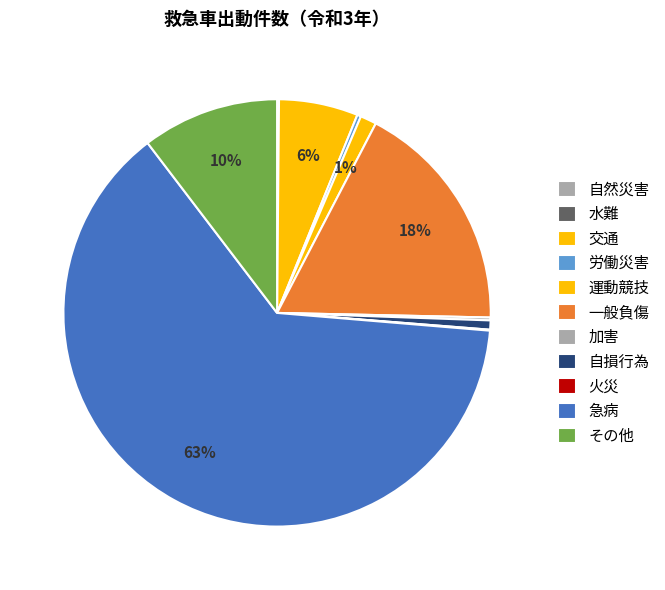

Is there any slice that represents more than half of the pie?

Yes